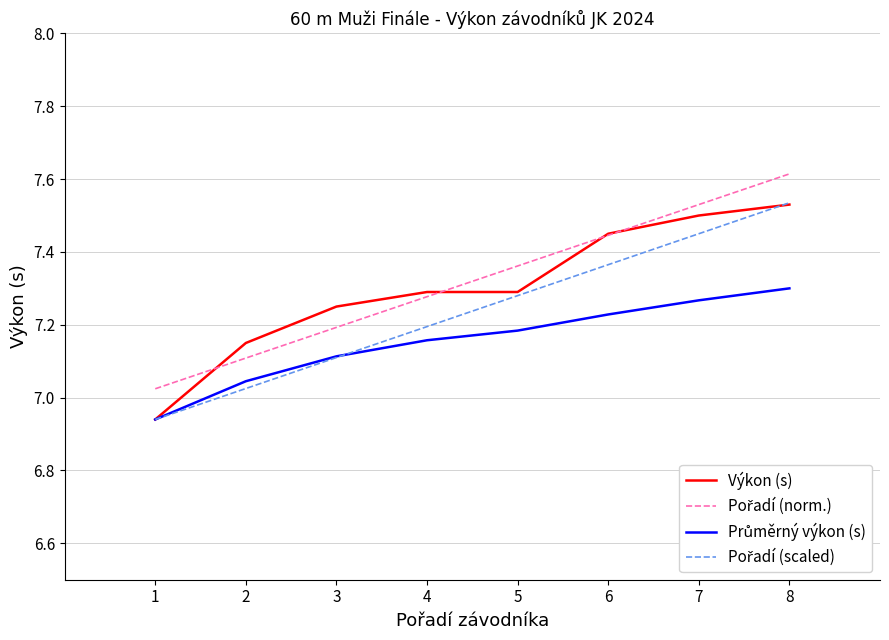

At which category is the sum across all series the highest?

8